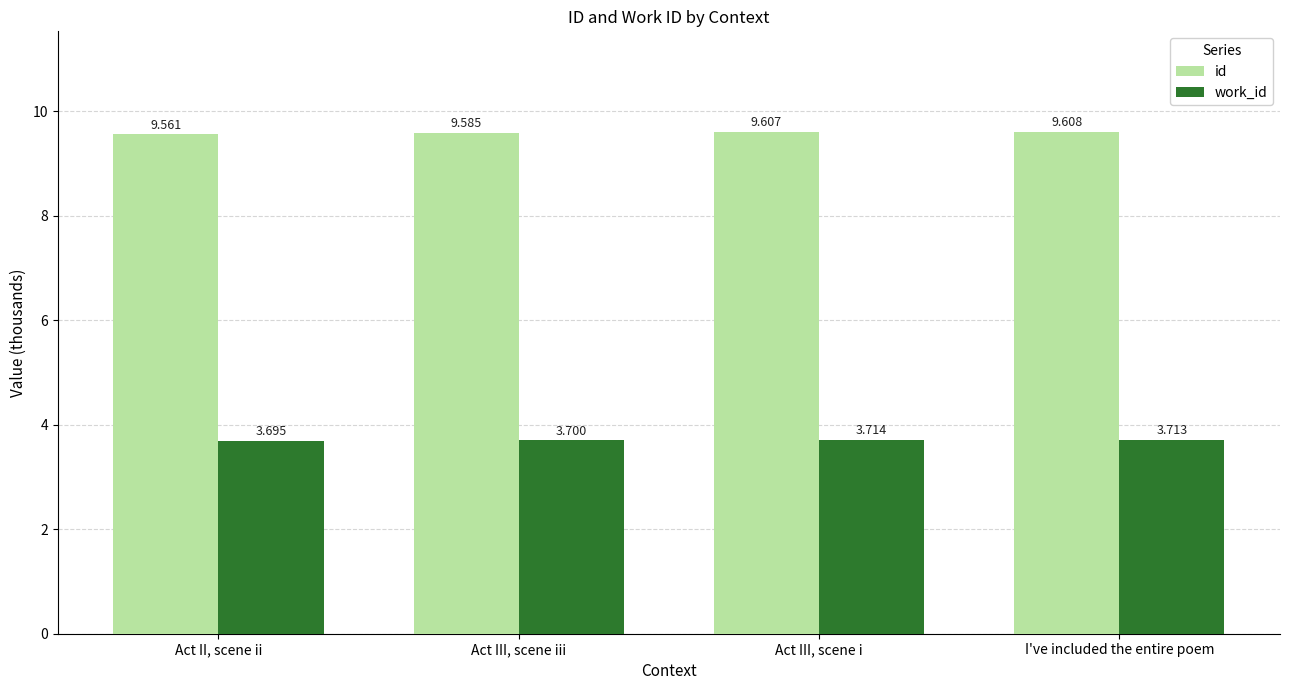

At which label does id reach its minimum?

Act II, scene ii